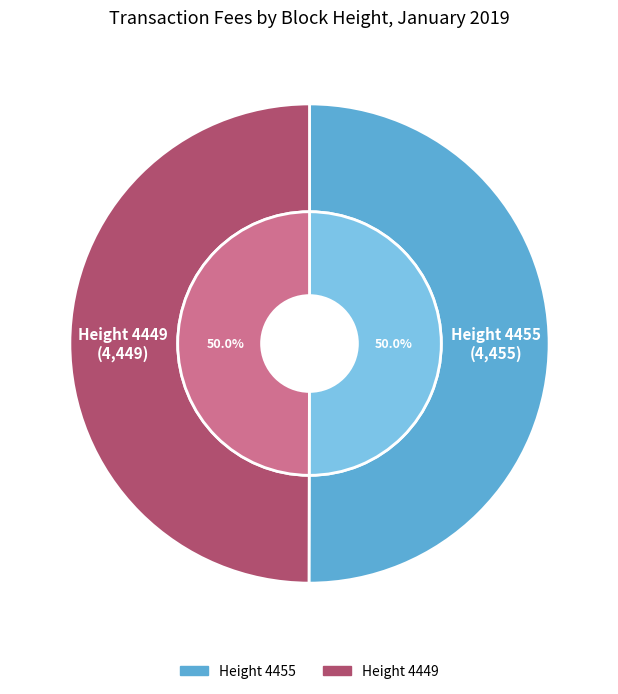

Which slice is the largest?

Height 4455